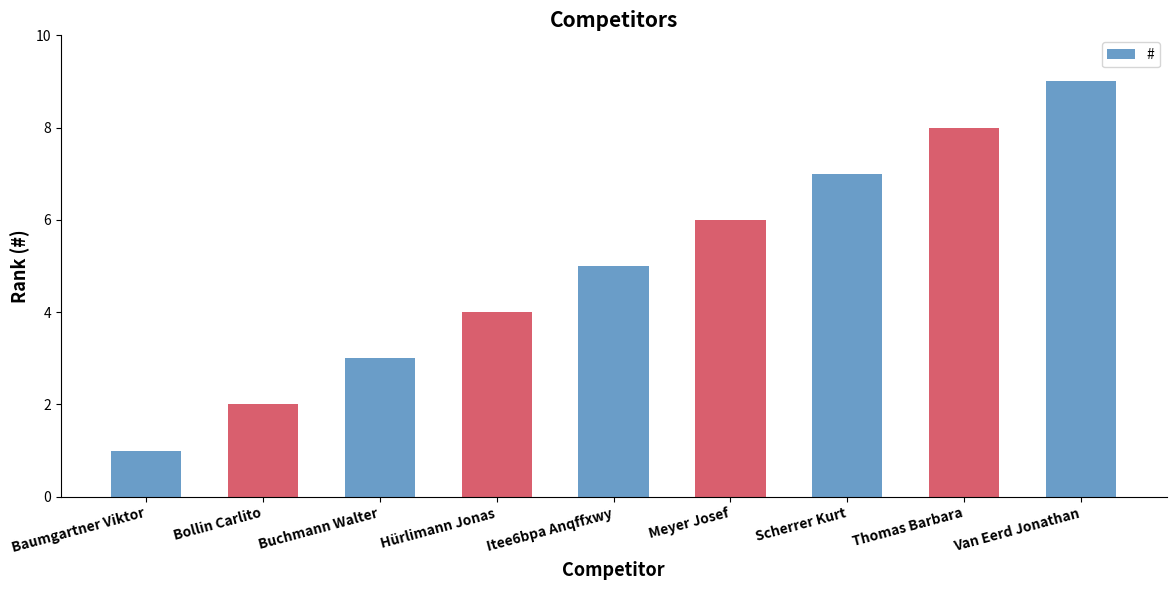

Rank the categories by value from lowest to highest.

Baumgartner Viktor, Bollin Carlito, Buchmann Walter, Hürlimann Jonas, Itee6bpa Anqffxwy, Meyer Josef, Scherrer Kurt, Thomas Barbara, Van Eerd Jonathan